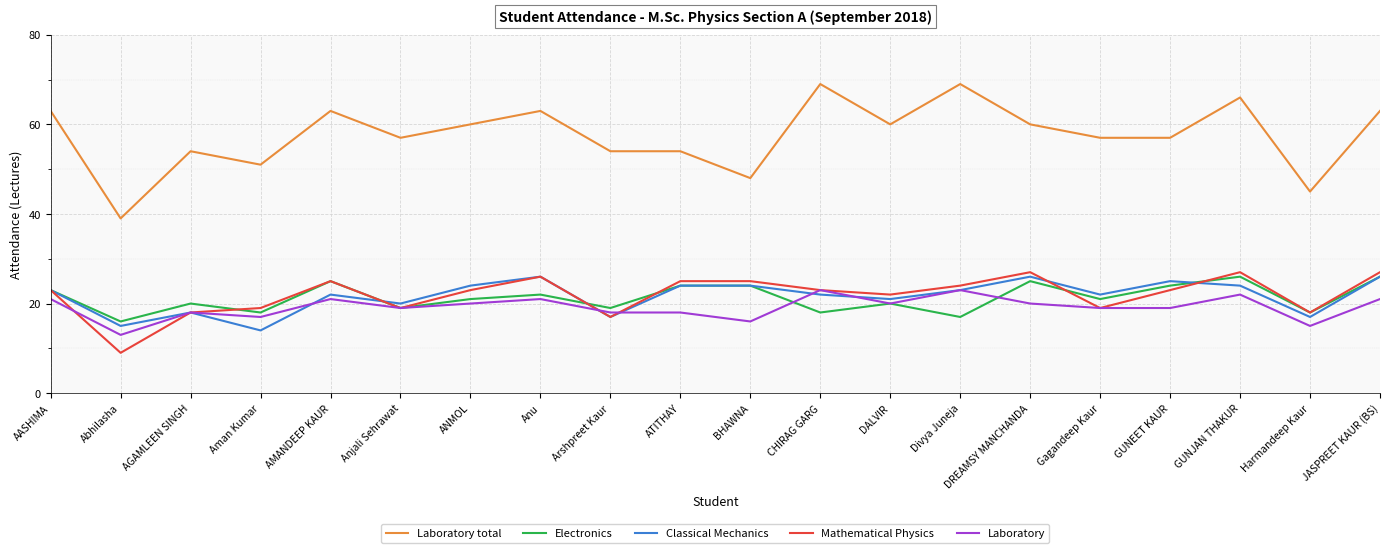

True or false: Laboratory total and Laboratory intersect in this chart.

False